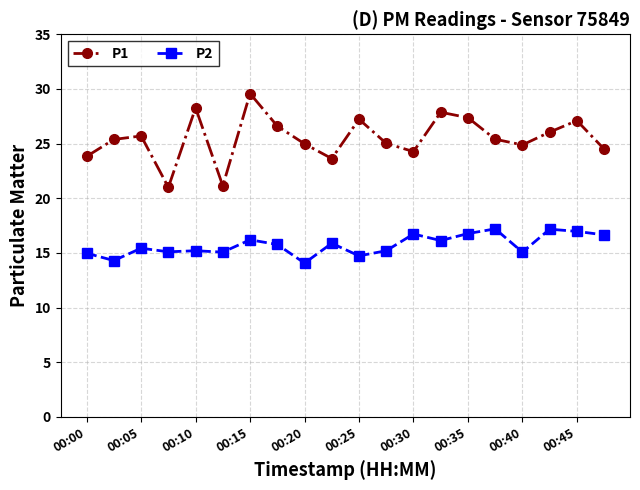

Which series has the widest spread of values?

P1